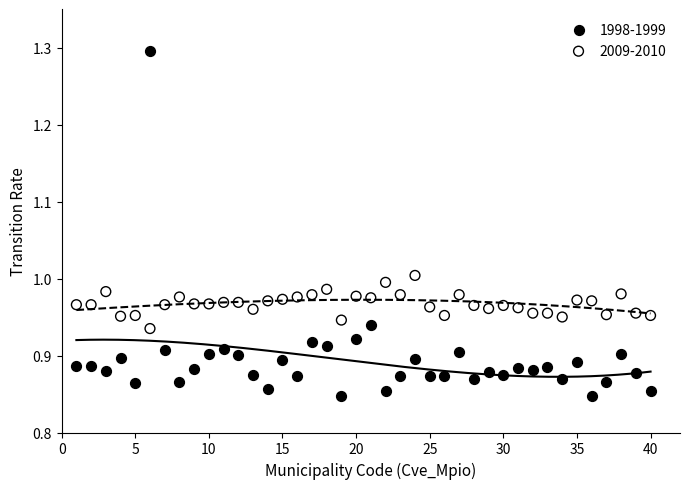

Which series has the largest Y range (max minus min)?

1998-1999